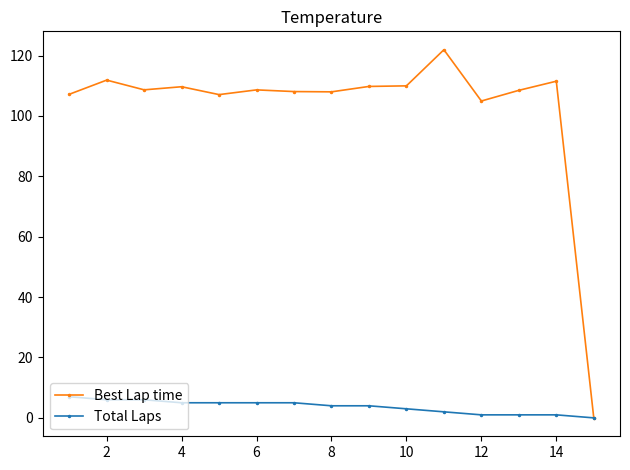

Rank the series by their average value, from highest to lowest.

Best Lap time, Total Laps